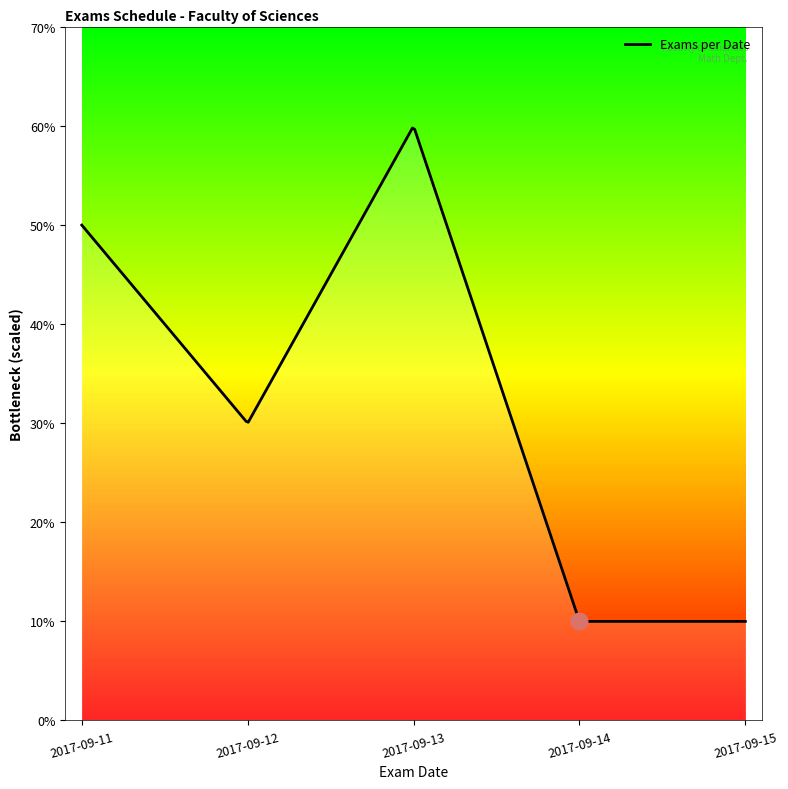

Is this an area chart (filled region under the line)?

Yes